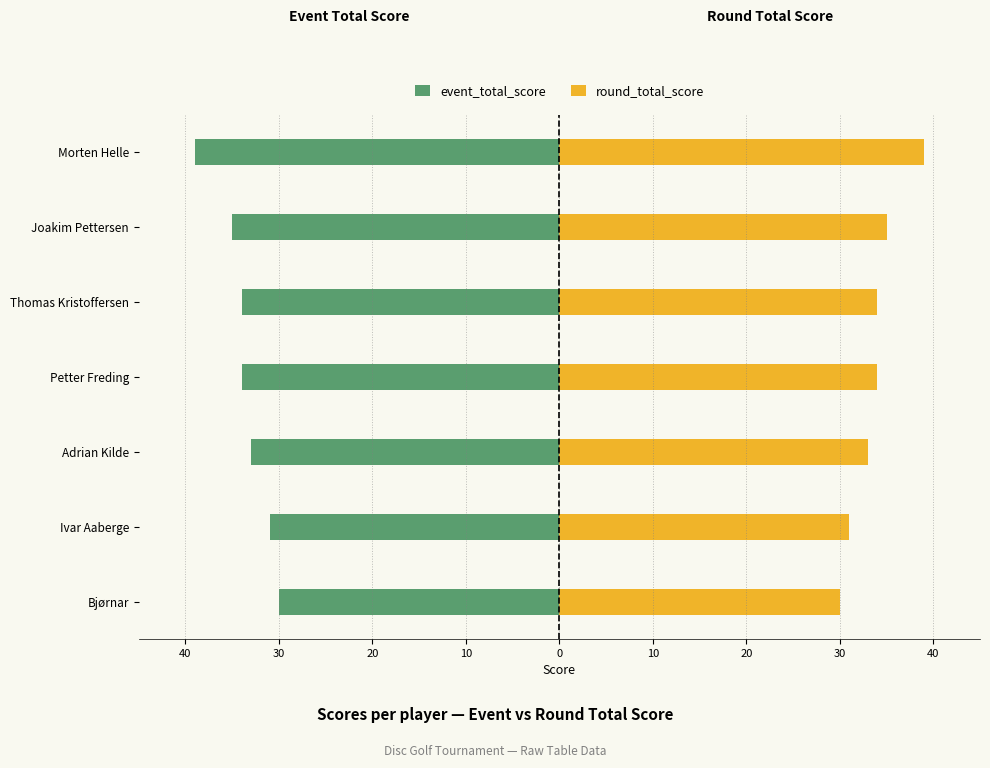

How many event_total_score values are between -35 and -31?

5